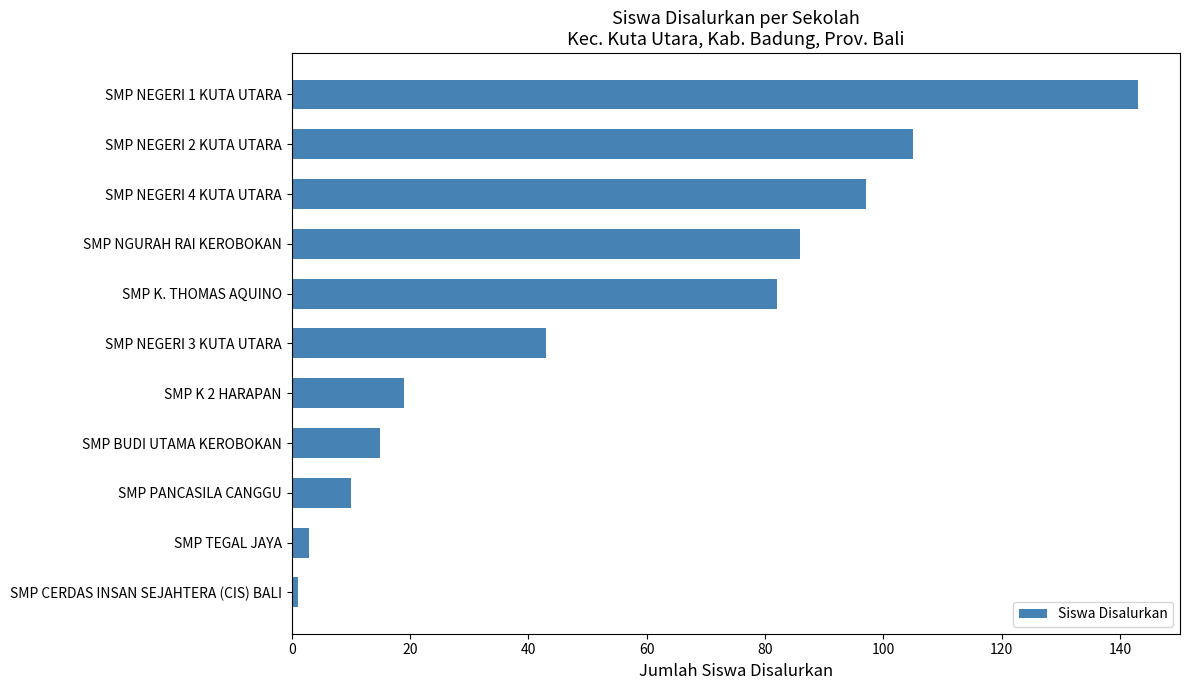

Is it true that the value at SMP K 2 HARAPAN is 19?

True